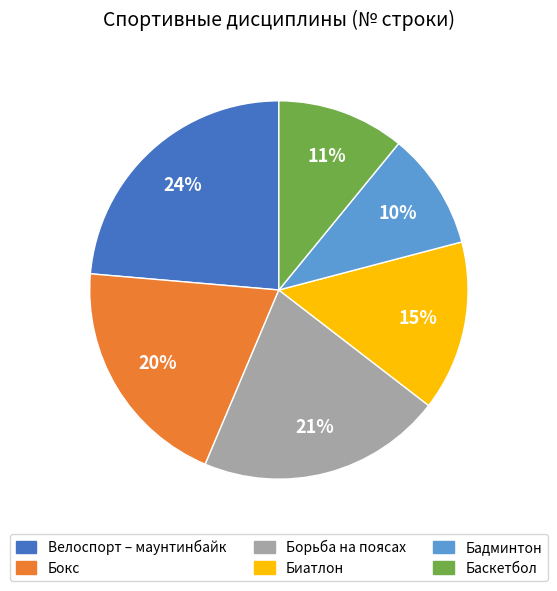

Is there any slice that represents more than half of the pie?

No